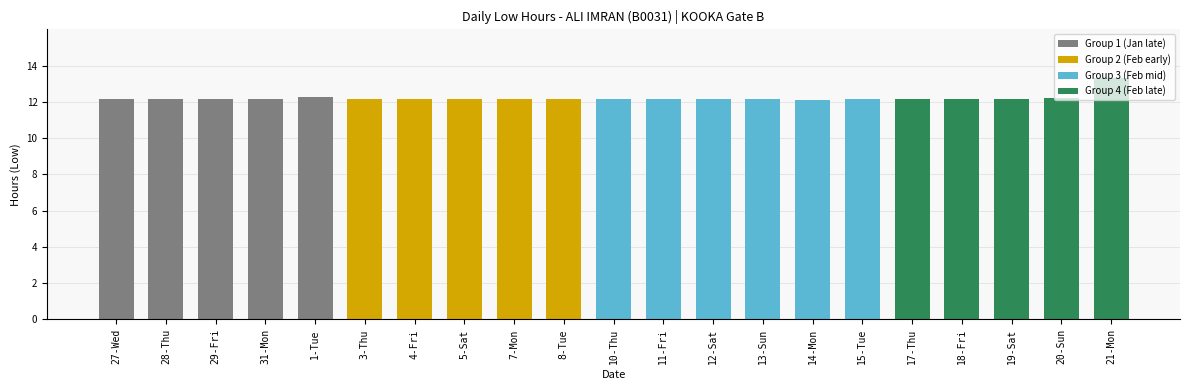

How many series are shown in this chart?

1